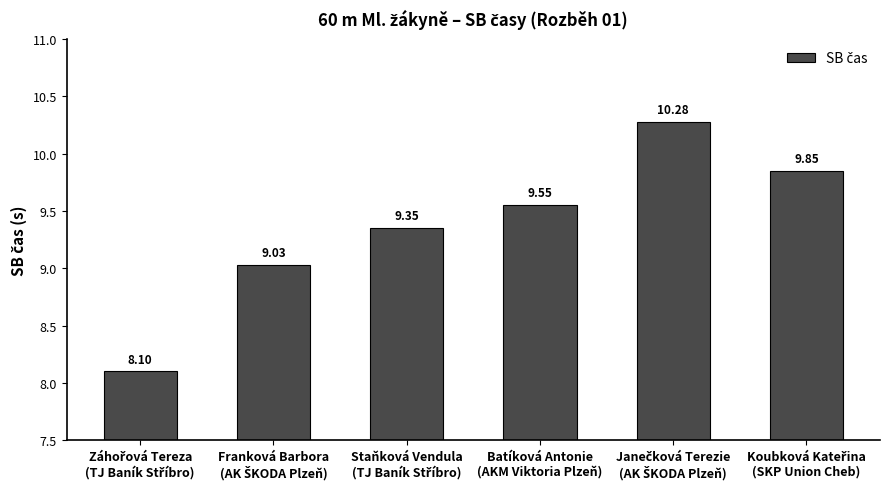

How many bars are there in total?

6